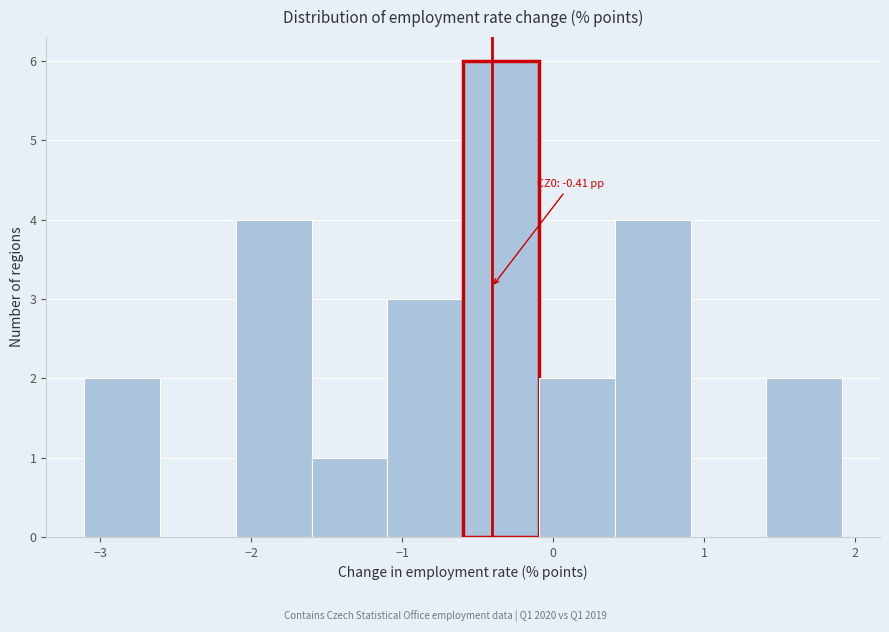

Which range on the x-axis has the tallest bar?

-0.6 to -0.1